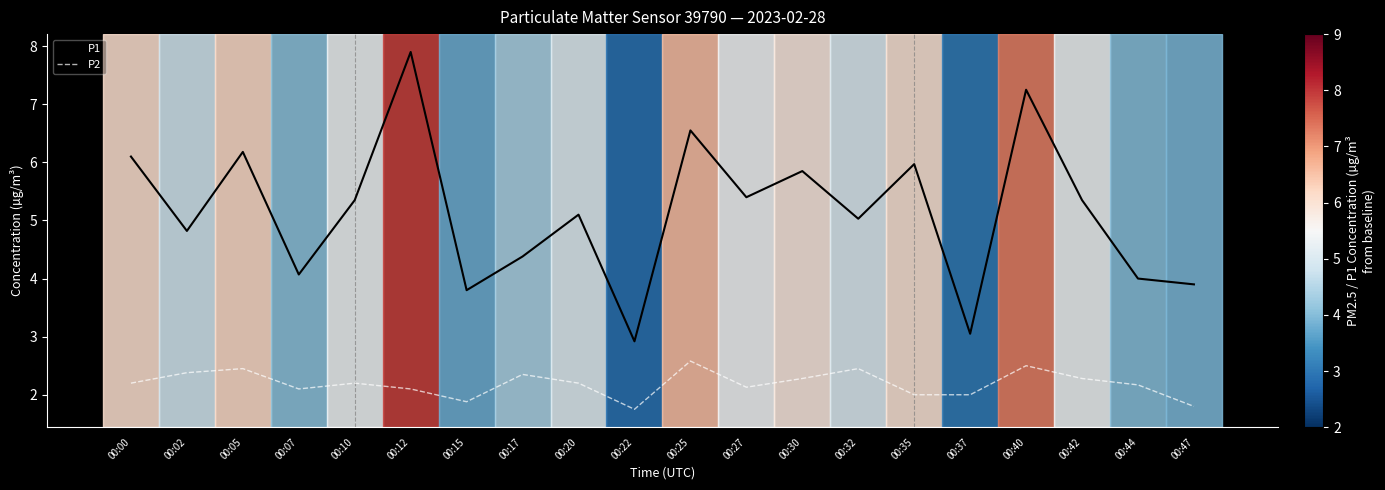

What is the difference between the highest and lowest values at 00:32?

2.6